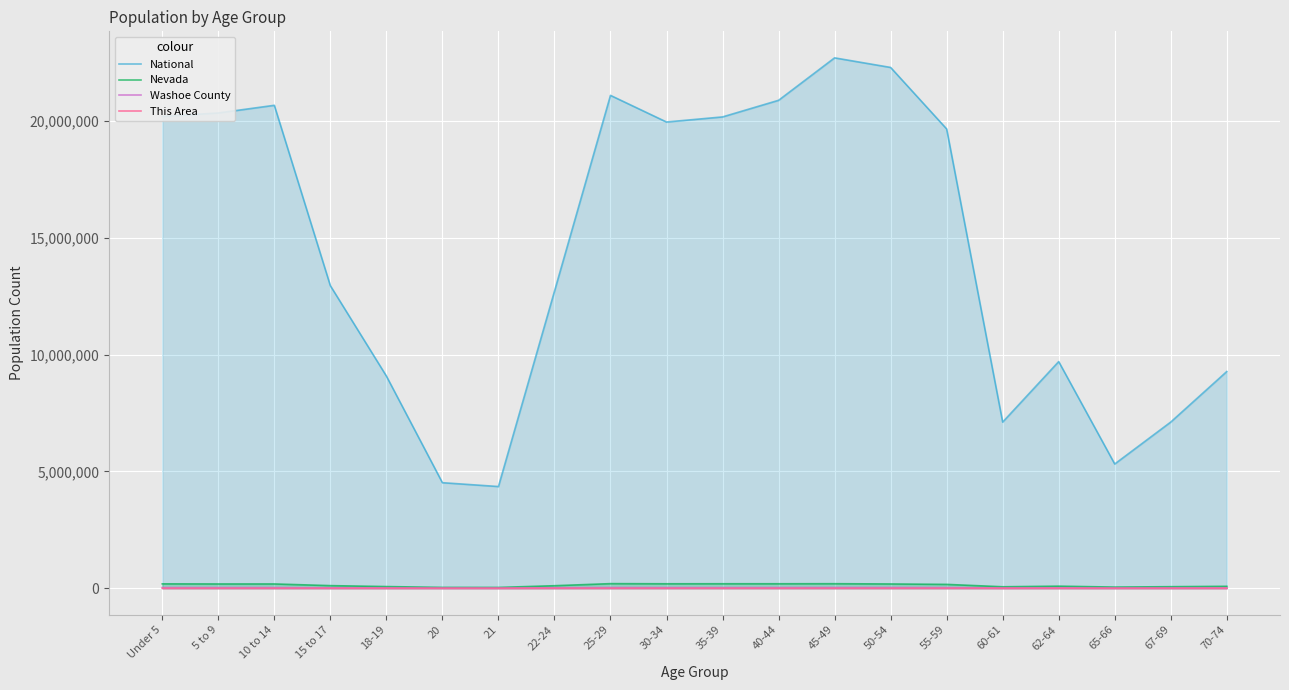

Is it true that Washoe County equals 46514 at 30-34?

False